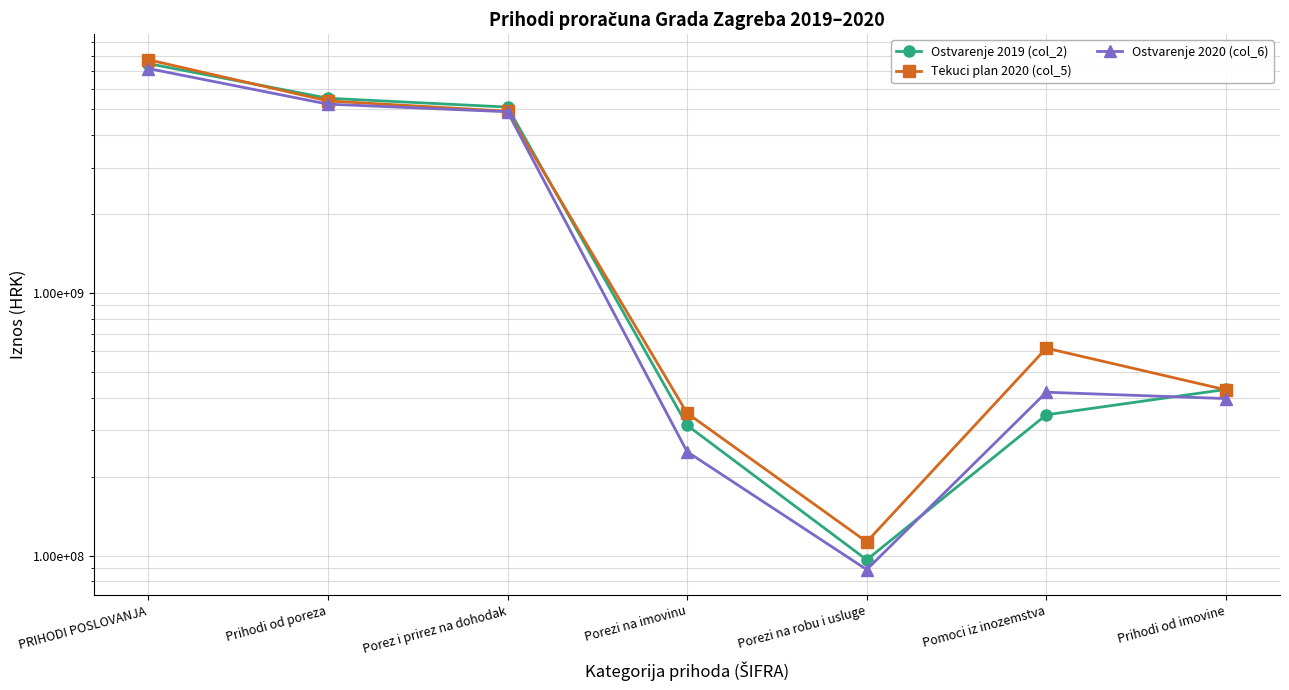

True or false: Tekuci plan 2020 (col_5) has more than 0 points higher than both neighbors.

True